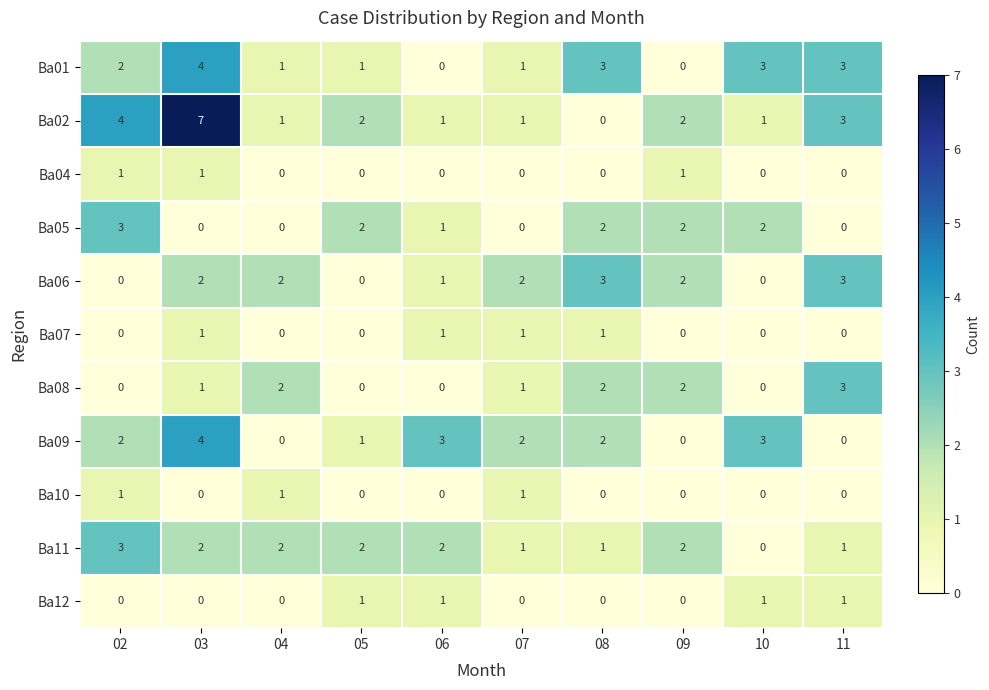

What is the total value across all series at 05?

9